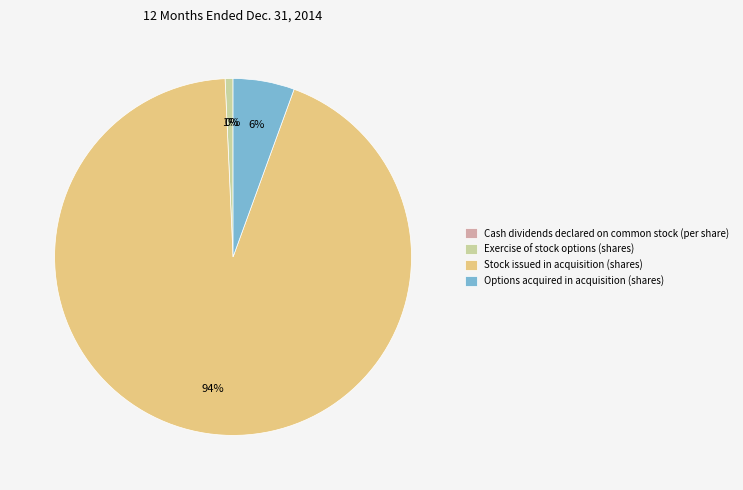

To the nearest percent, what is the combined percentage of Stock issued in acquisition (shares) and Exercise of stock options (shares)?

94%